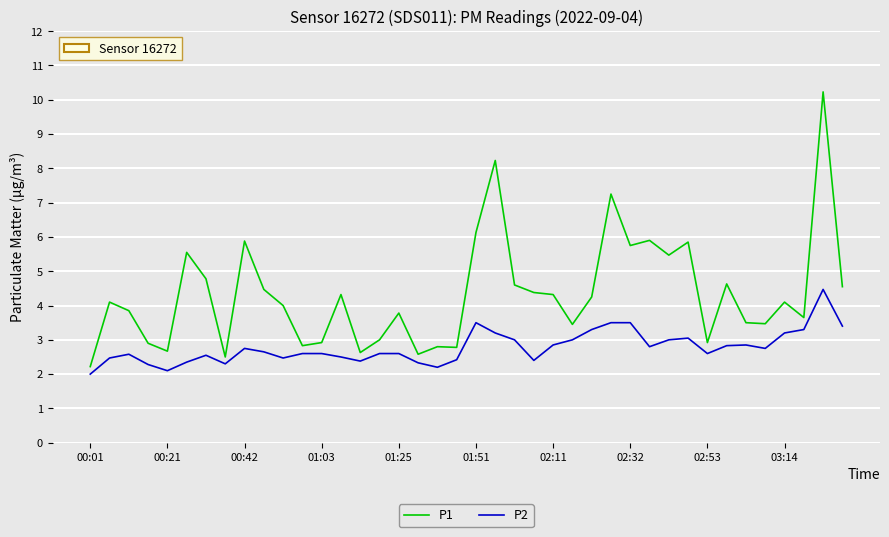

How many distinct data groups are displayed?

2